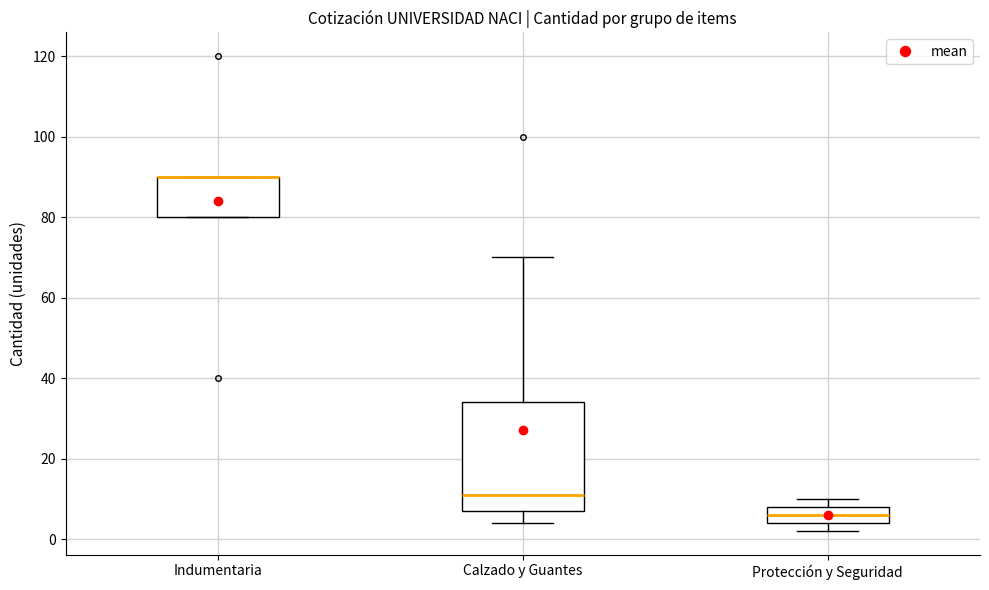

Reading left to right, read every box against the y-axis: the position of its median line, the range the box covers, and the ends of its whiskers. The values are not printed on the chart, so give them approximately, as read against the axis.

Indumentaria: median 90 (drawn on the box's upper edge), box 80 to 90, whiskers 80 to 90
Calzado y Guantes: median 12, box 8 to 34, whiskers 4 to 70
Protección y Seguridad: median 6, box 4 to 8, whiskers 2 to 10